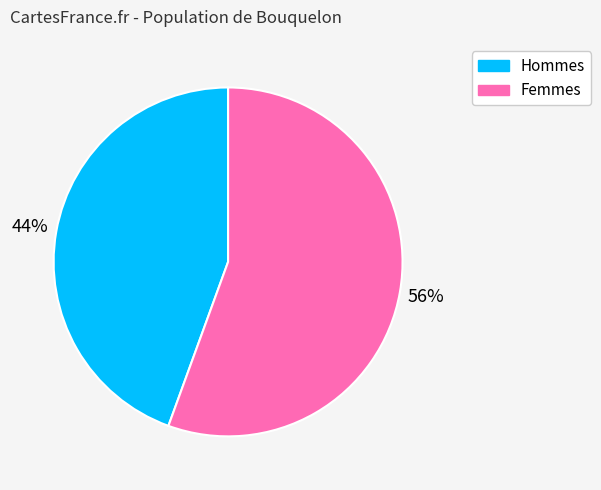

Between Hommes and Femmes, which is larger?

Femmes